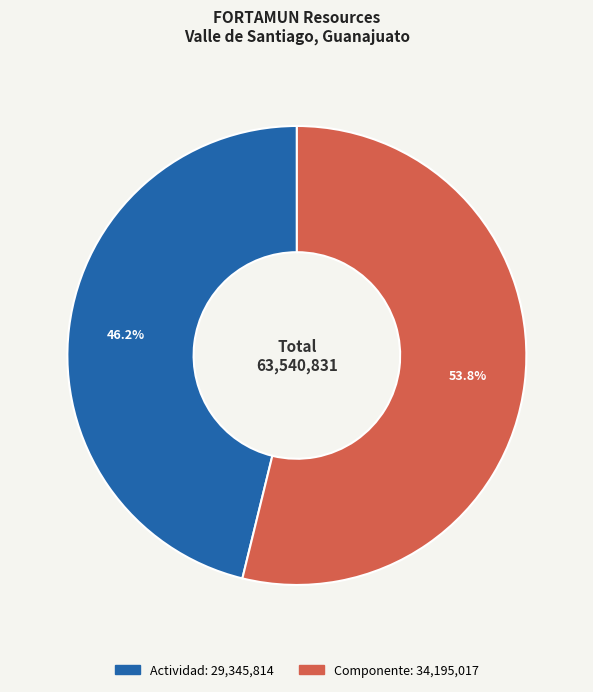

Rank the categories by value from lowest to highest.

Actividad, Componente